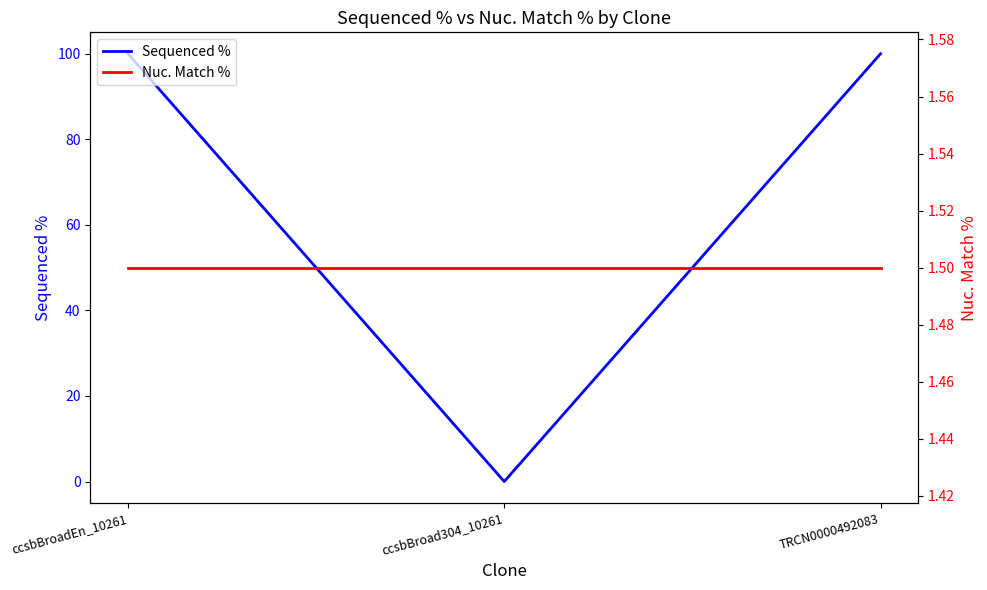

Rank the series by their average value, from highest to lowest.

Sequenced %, Nuc. Match %